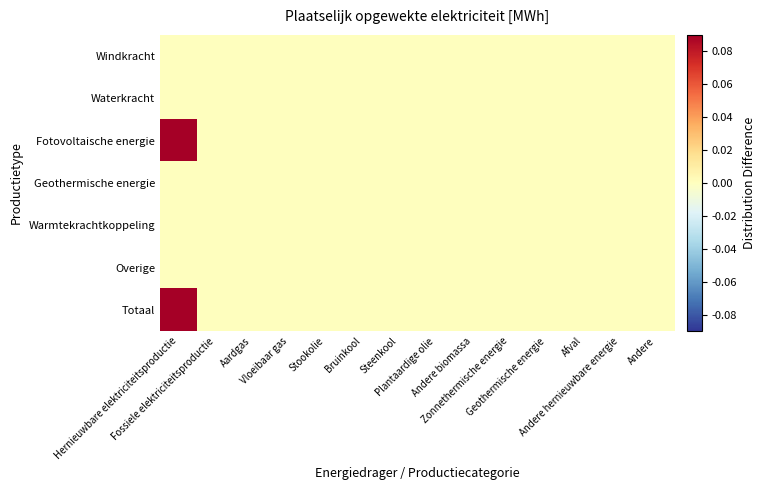

List the series in order of their peak value, lowest first.

Windkracht, Waterkracht, Geothermische energie, Warmtekrachtkoppeling, Overige, Fotovoltaische energie, Totaal